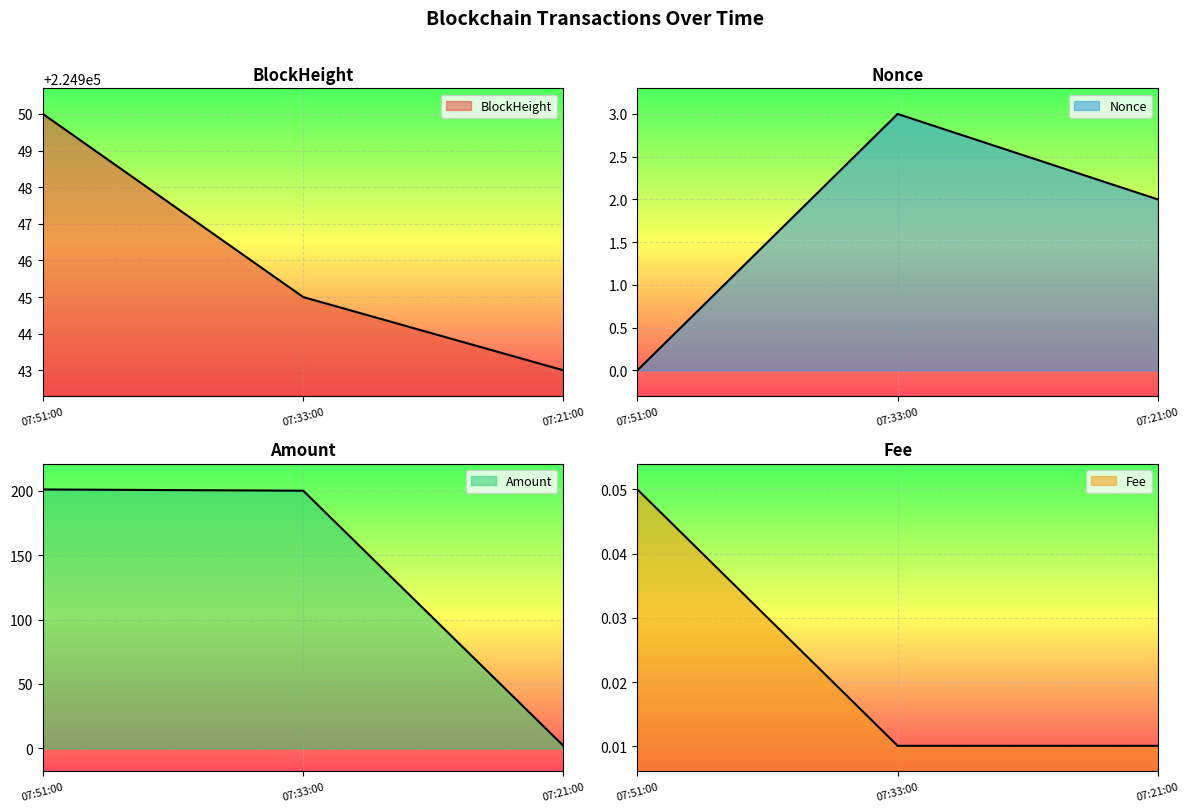

Rank the series at 07:33:00 from highest to lowest value.

BlockHeight, Amount, Nonce, Fee